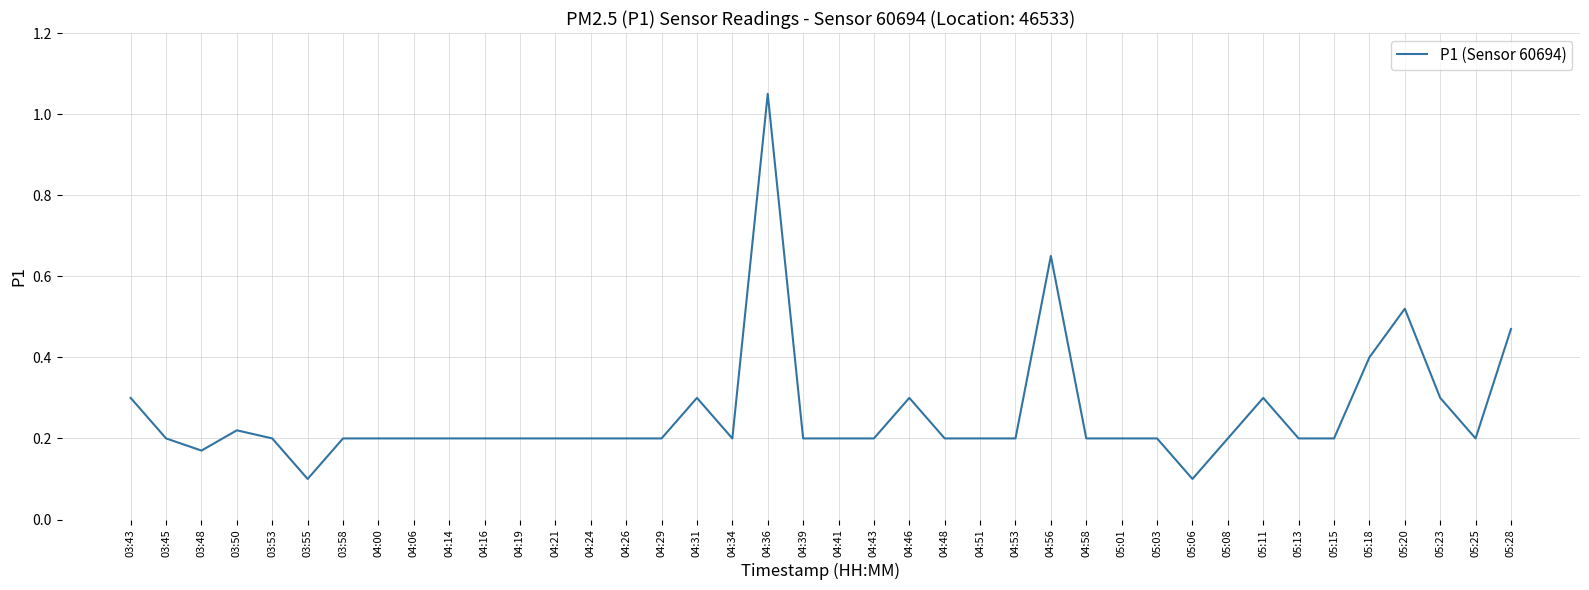

At which category does the chart reach its peak across all series?

04:36